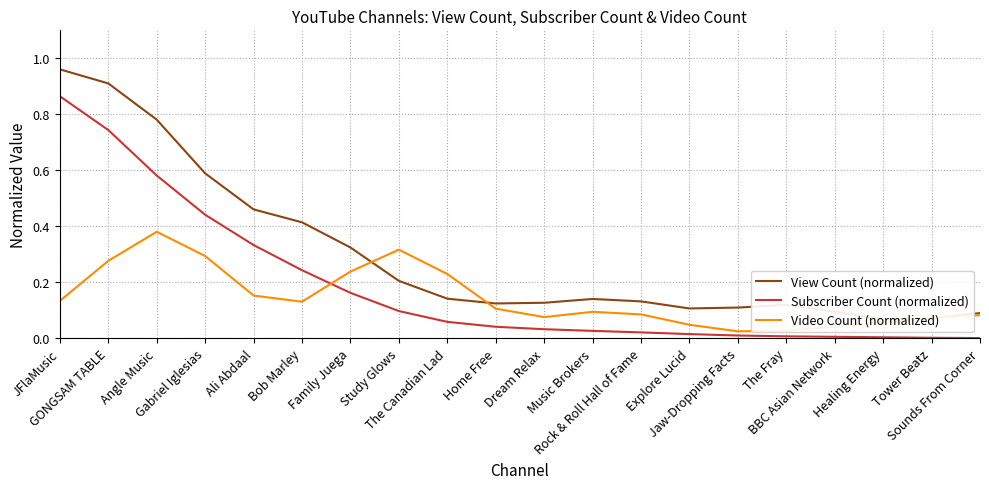

List the series in order of their overall mean, lowest first.

Video Count (normalized), Subscriber Count (normalized), View Count (normalized)